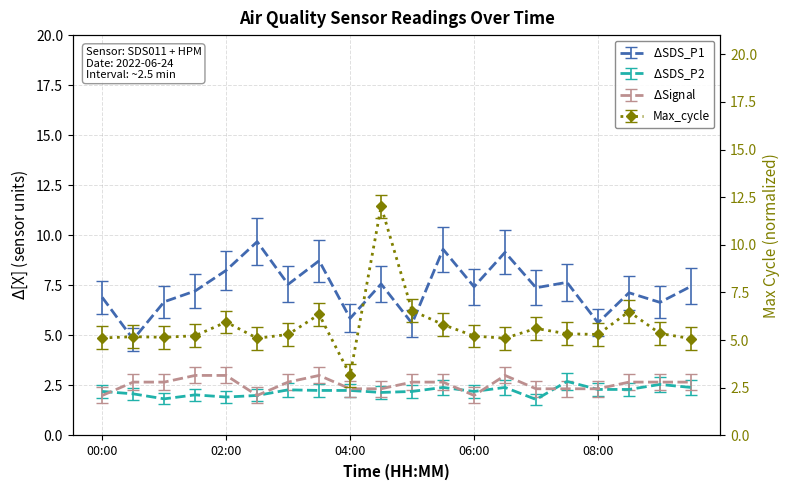

True or false: SDS_P1 and SDS_P2 cross at least once.

False